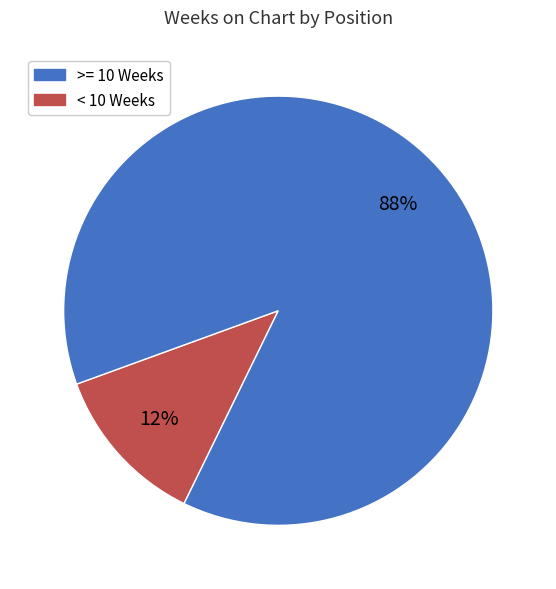

To the nearest percent, what is the average slice percentage?

50%